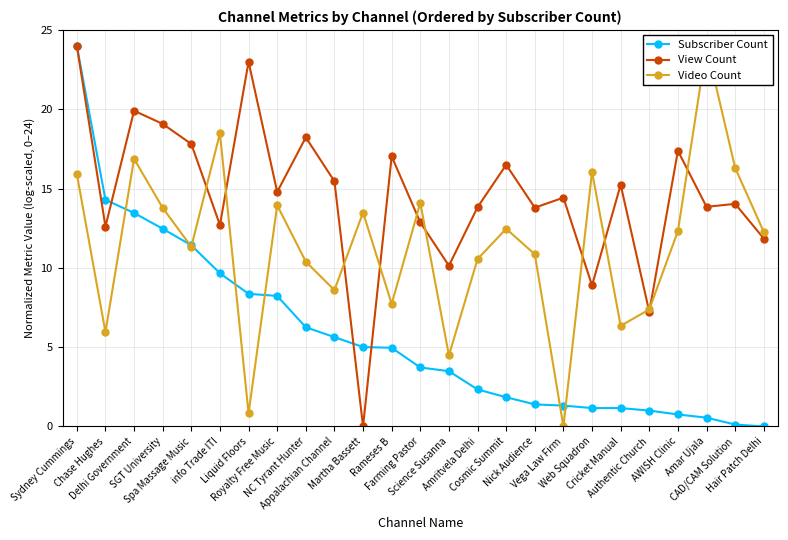

How many intersections are there between Video Count and Subscriber Count?

7